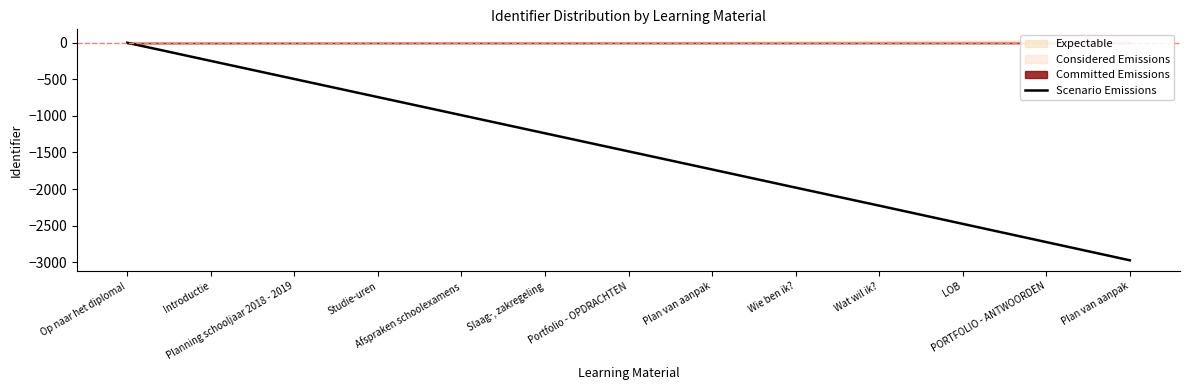

Reading left to right, list all the values displayed in this chart.

0.0	-248.2	-495.5	-742.8	-990.1	-1237.4	-1484.7	-1732.0	-1980.2	-2226.6	-2475.7	-2724.8	-2973.9